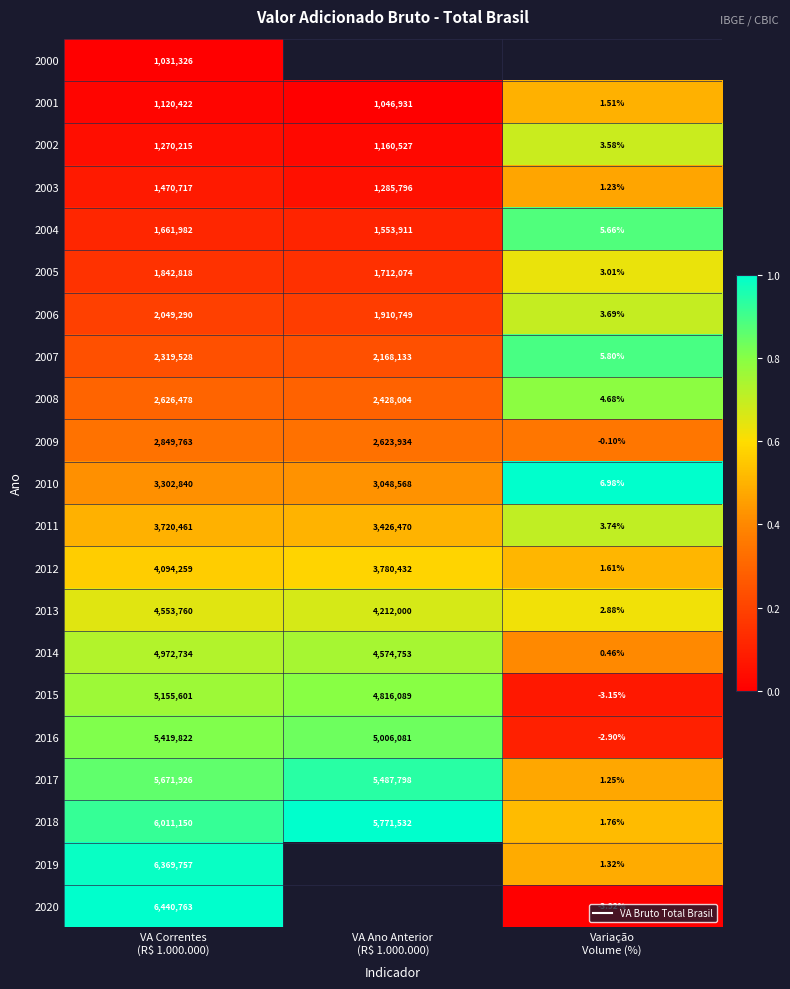

Which series has the largest range (max minus min)?

2020